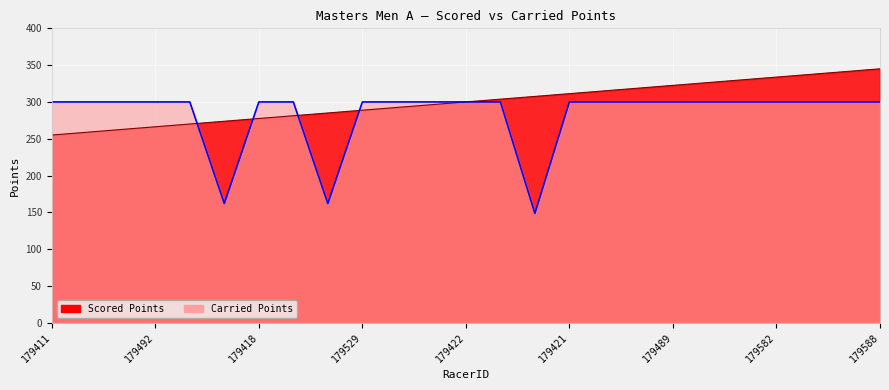

What is the total value across all series at 179417?

596.2